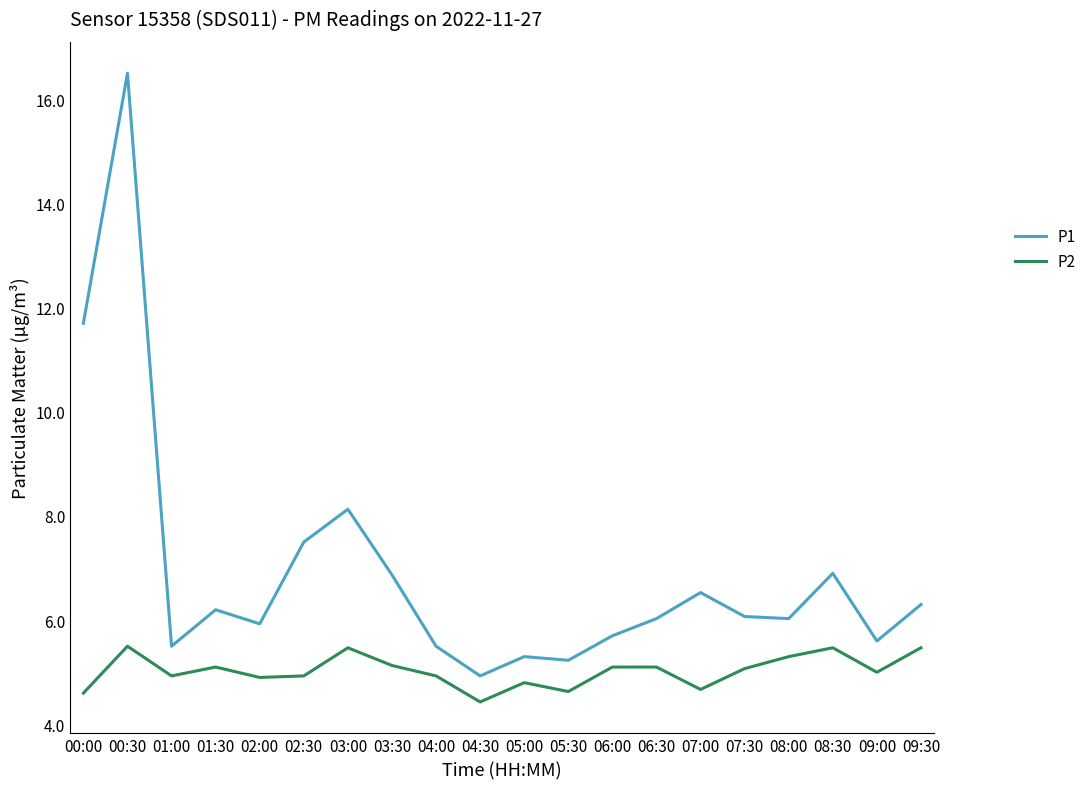

What is the smallest value displayed?

4.4